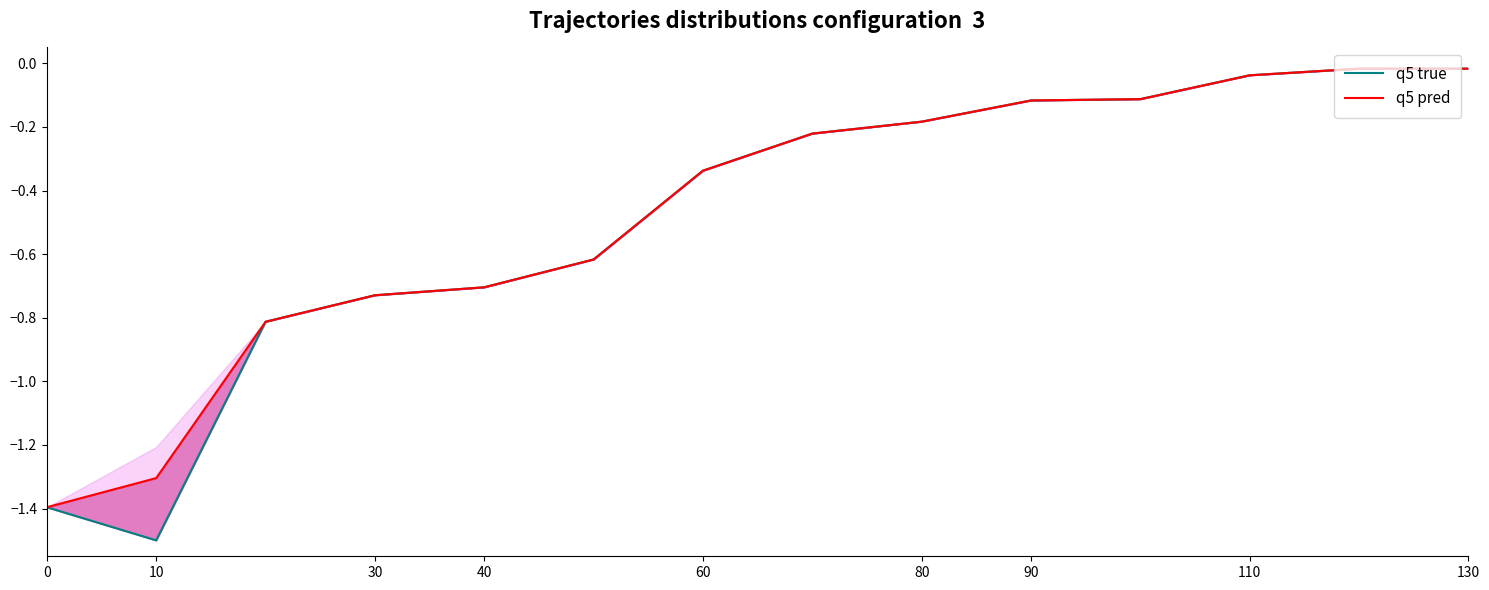

What is the value of the q5 true point at the 8th from the left?

-0.2